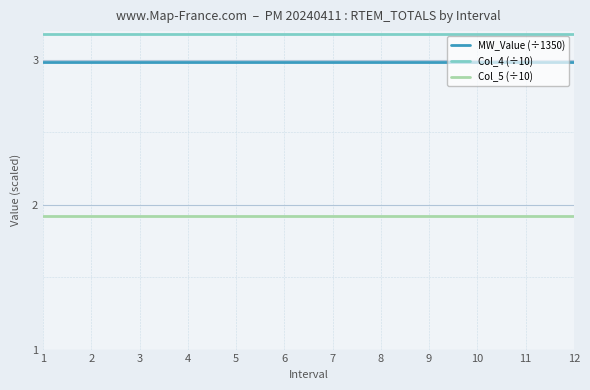

The Col_4 (÷10) series shows 3.2 at 12. True or false?

True